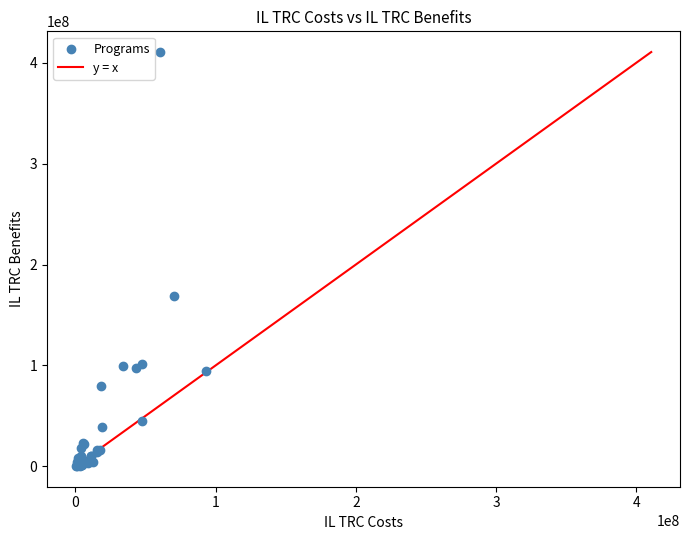

What Y value in the scatter plot is closest to 205479689?

168745035.3